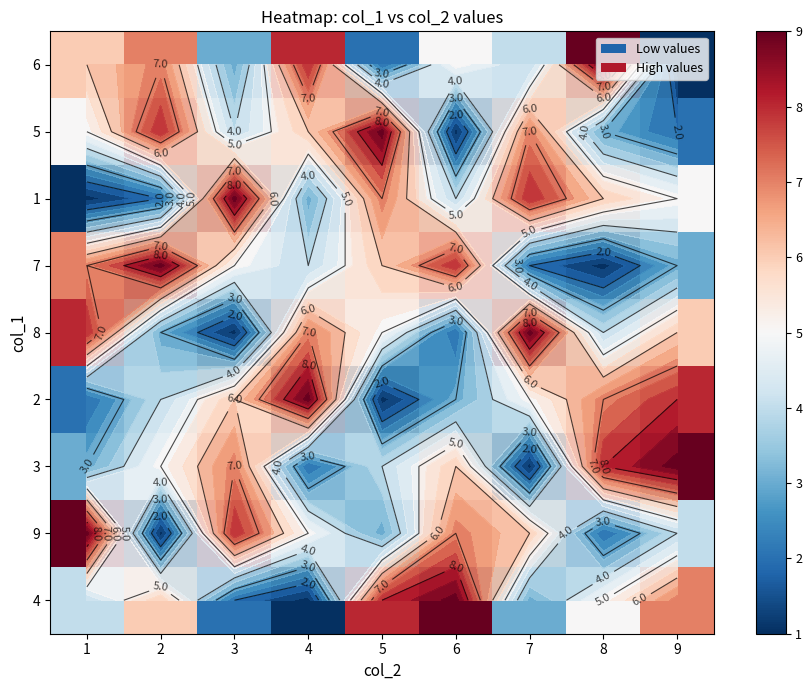

What is the minimum value shown in the chart?

1